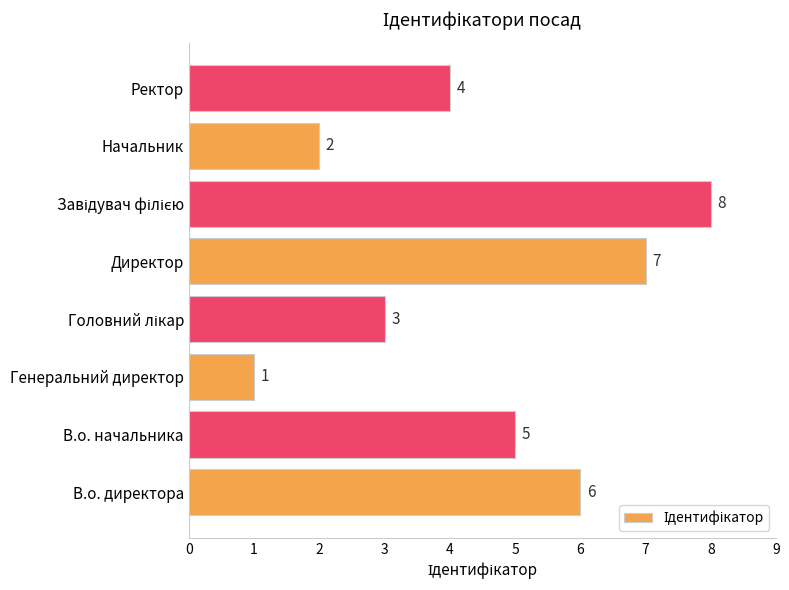

What is the change in value from В.о. директора to Начальник?

-4